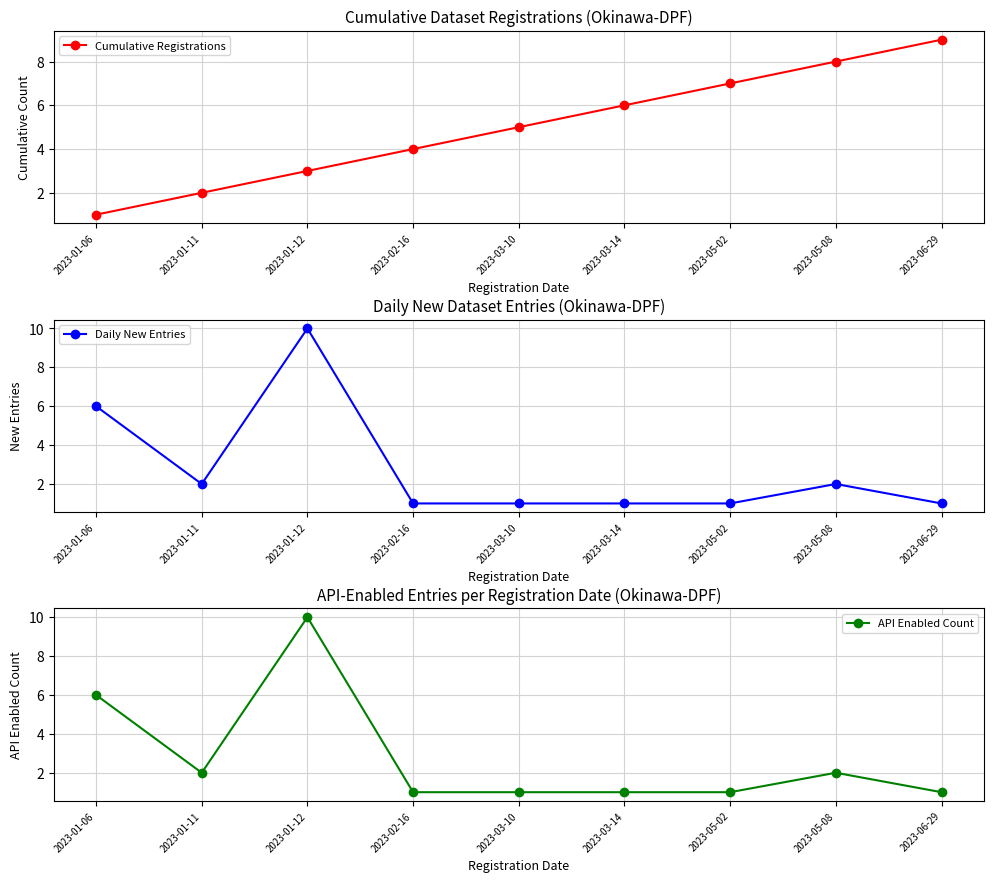

Where is Cumulative Registrations nearest to the value 5?

2023-03-10